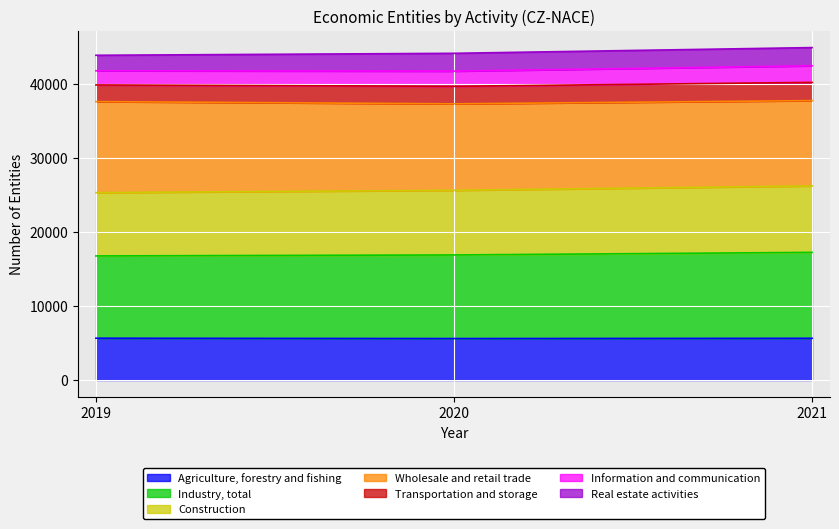

At which label does Industry, total reach its minimum?

2019